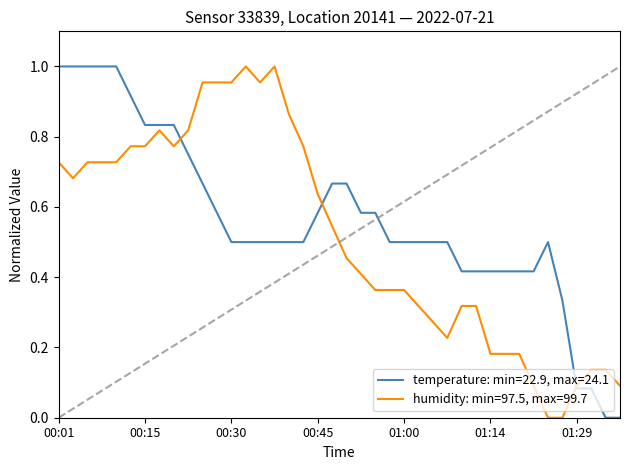

Rank the series by their average value, from highest to lowest.

temperature: min=22.9, max=24.1, humidity: min=97.5, max=99.7